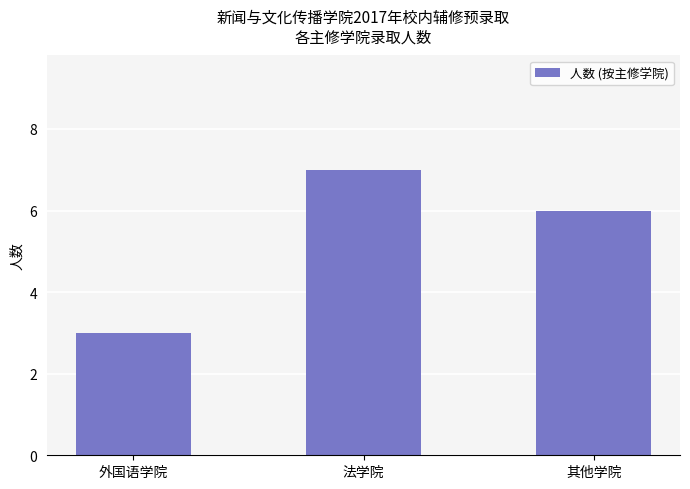

List the labels in order of value, largest first.

法学院, 其他学院, 外国语学院